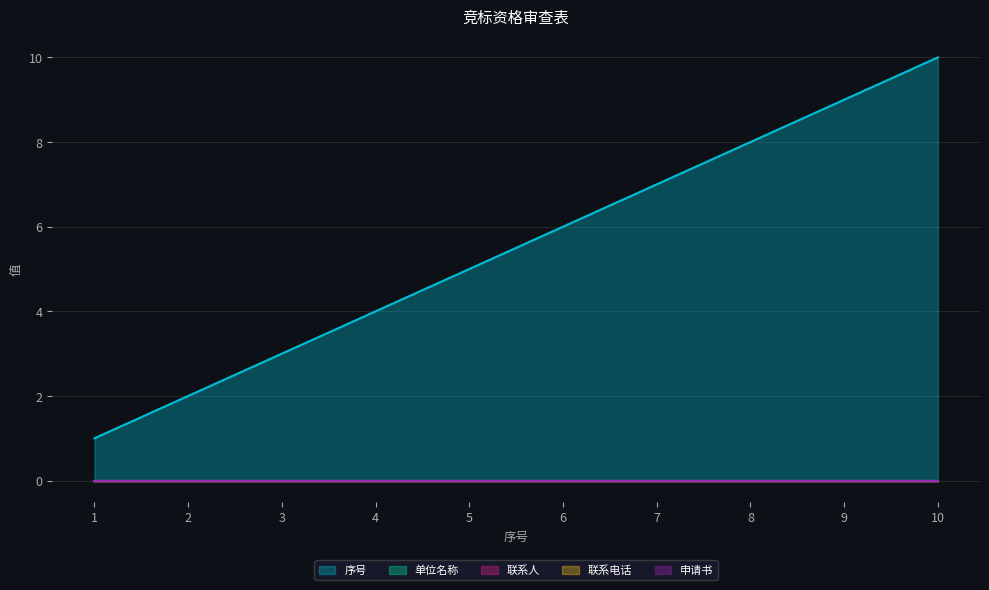

At how many categories does at least one series exceed 1?

9